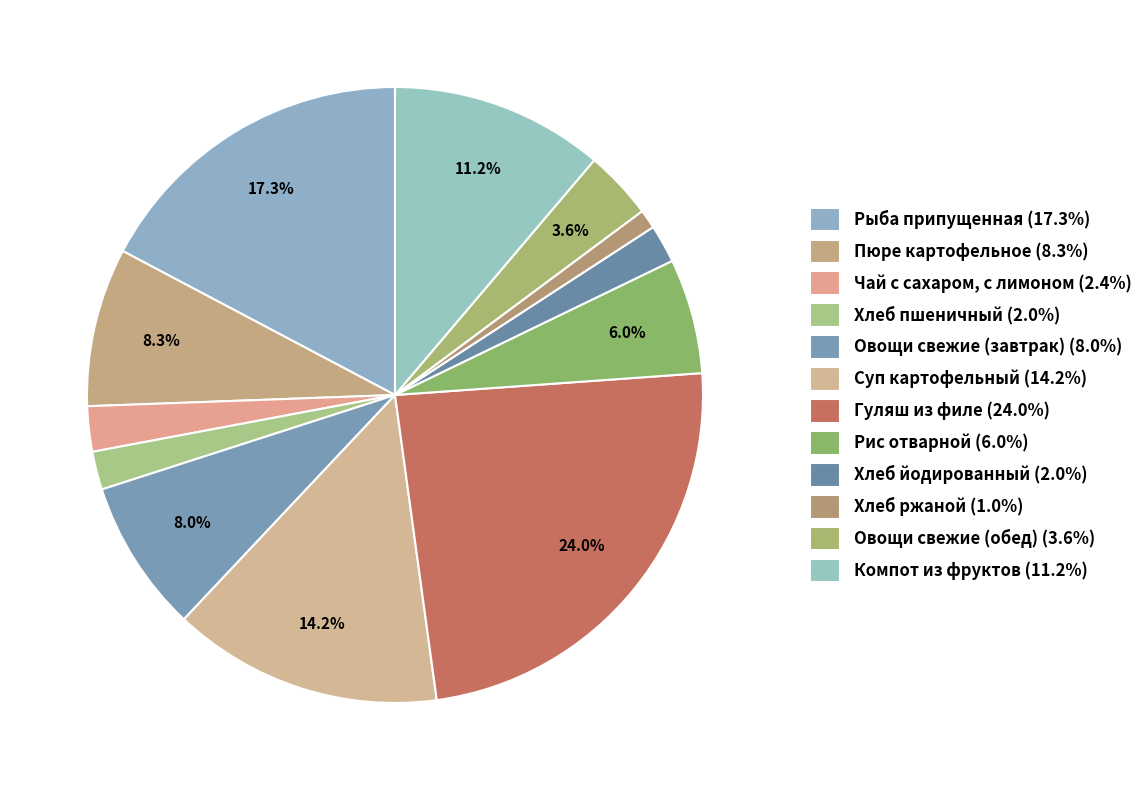

Count the number of slices in the pie.

12